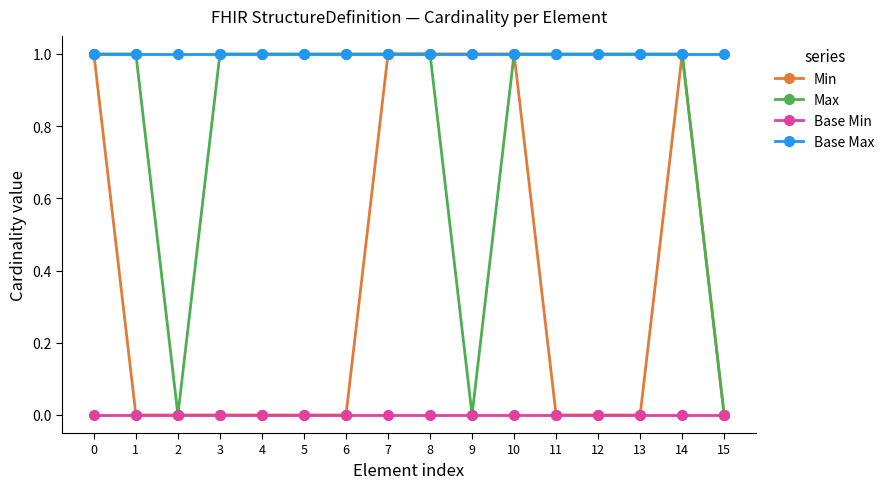

Between 3 and 7, which series saw the biggest shift?

Min